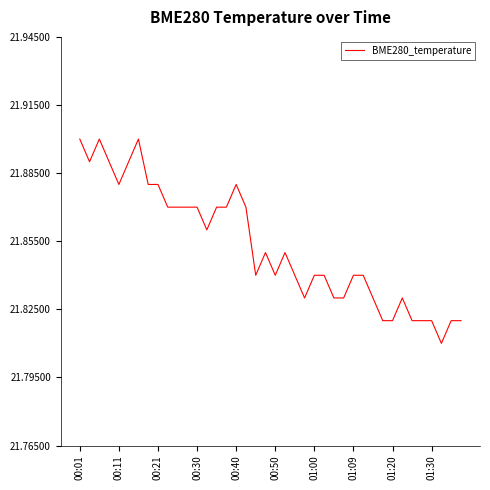

How many lines are shown in the chart?

1